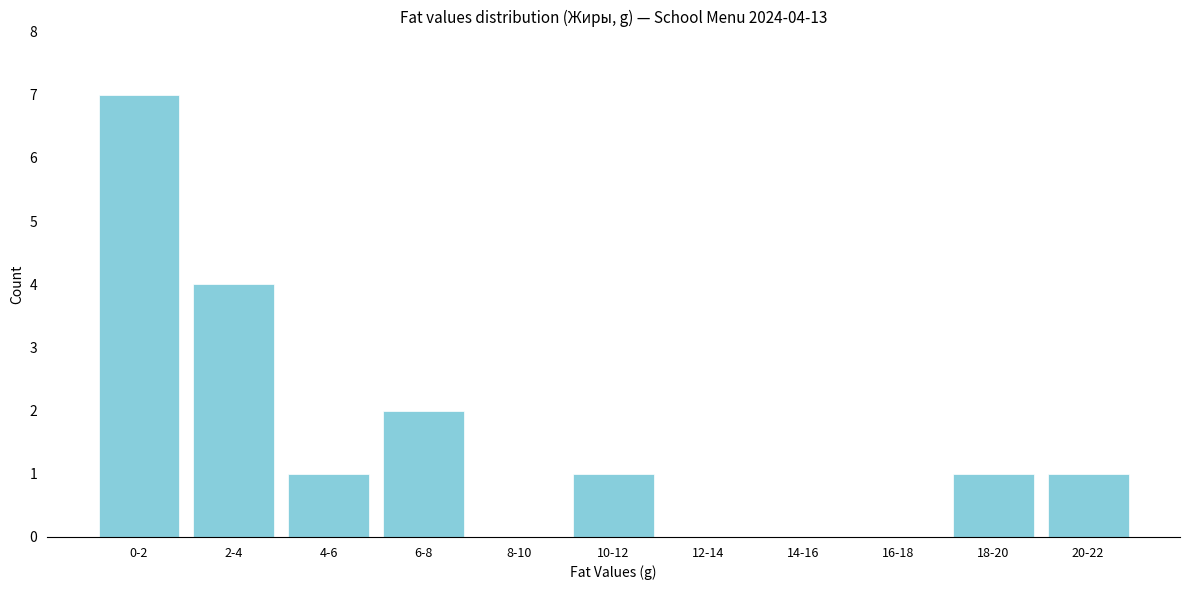

Reading left to right, transcribe all the data shown in this chart.

0-2=7	2-4=4	4-6=1	6-8=2	8-10=0	10-12=1	12-14=0	14-16=0	16-18=0	18-20=1	20-22=1